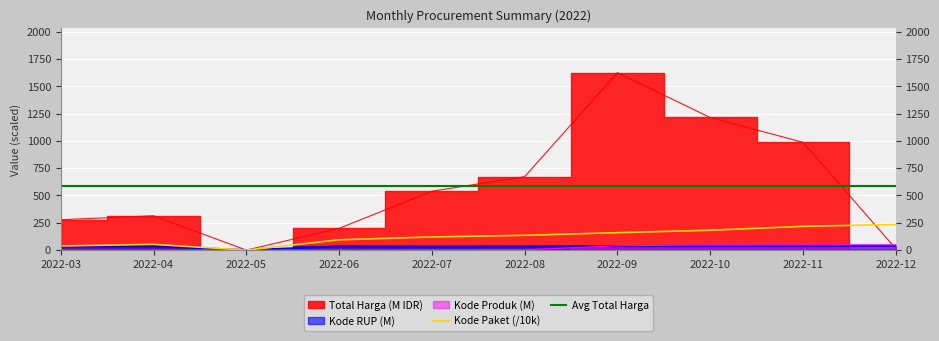

What is the lowest value of the Avg Total Harga series?

584.2